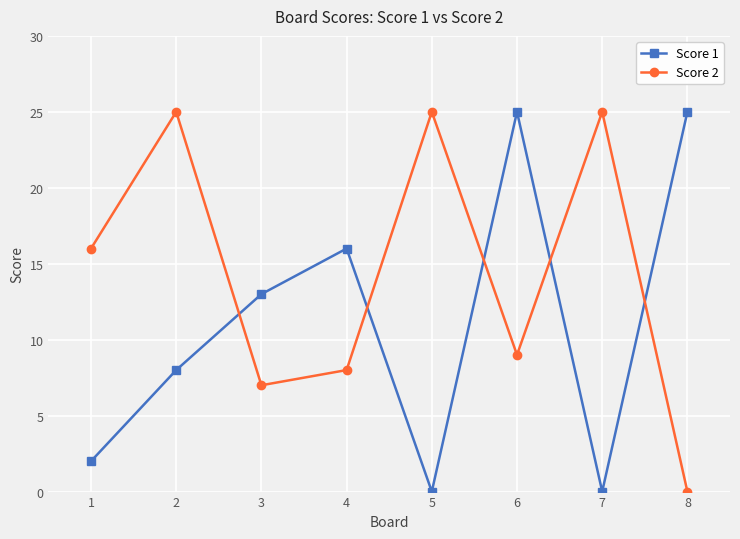

Does the chart have visible grid lines?

Yes